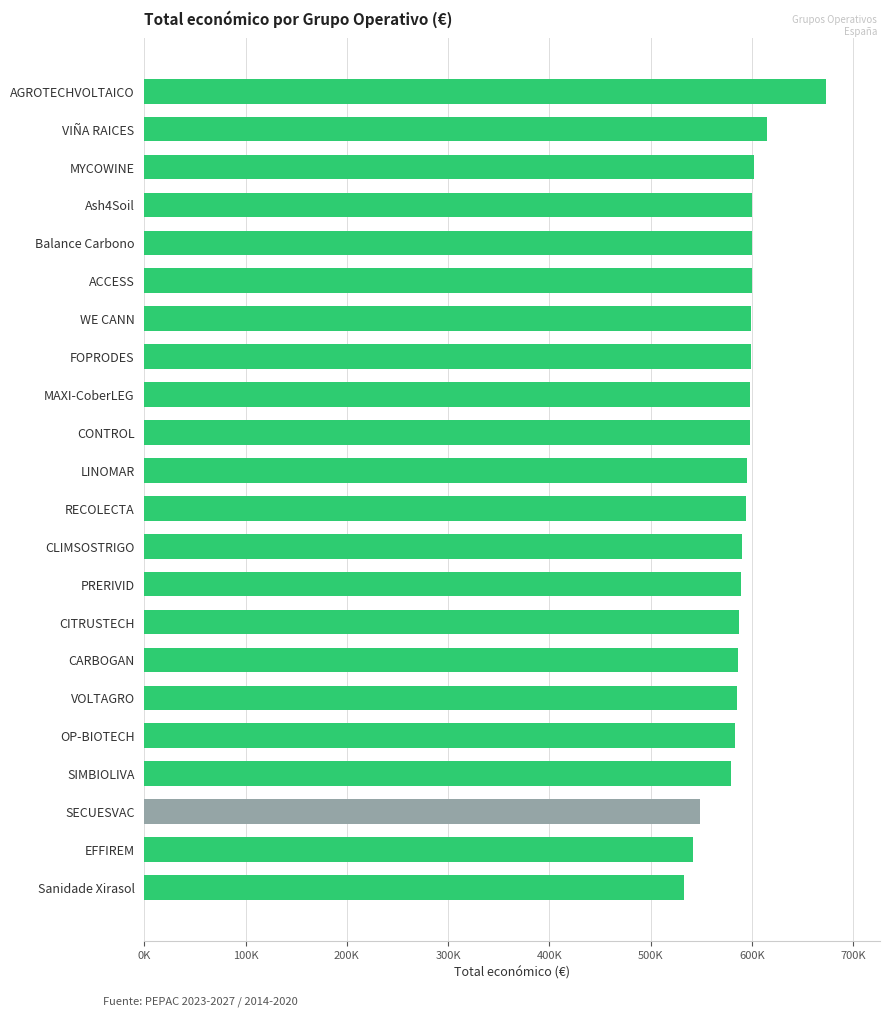

Where is the data nearest to the value 603128?

MYCOWINE